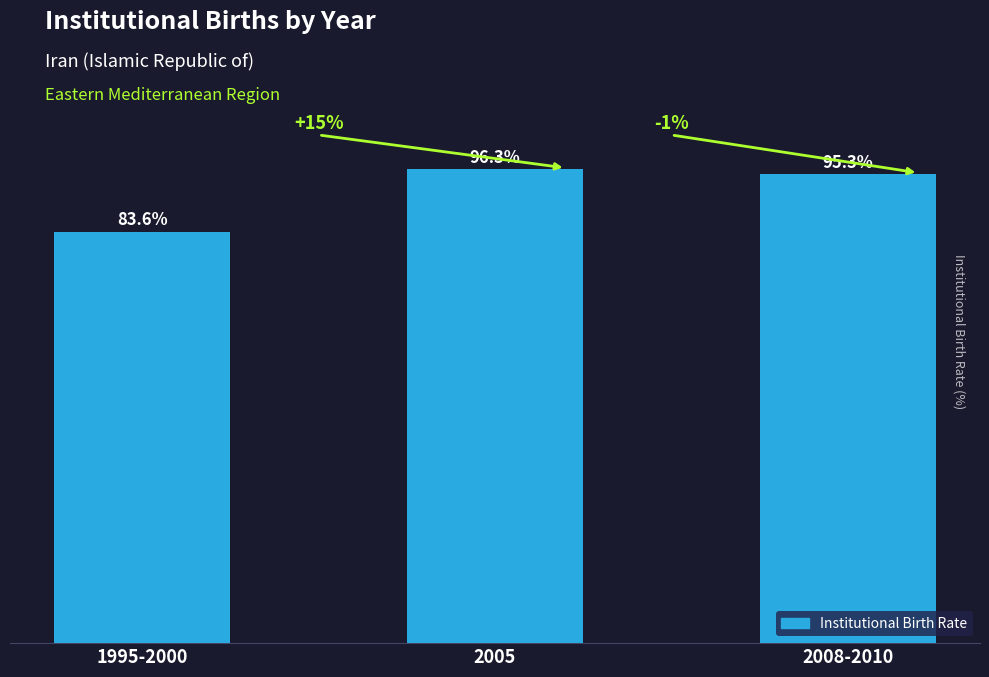

Which category has the lowest value across all series?

1995-2000